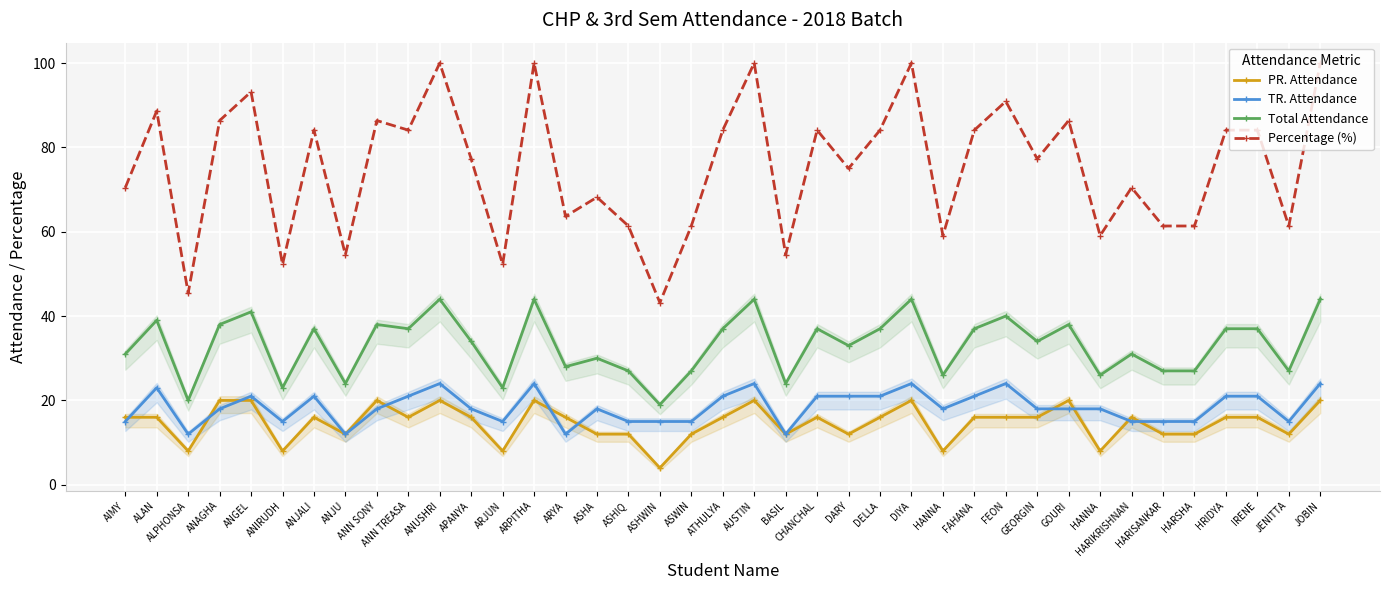

How many distinct data groups are displayed?

4